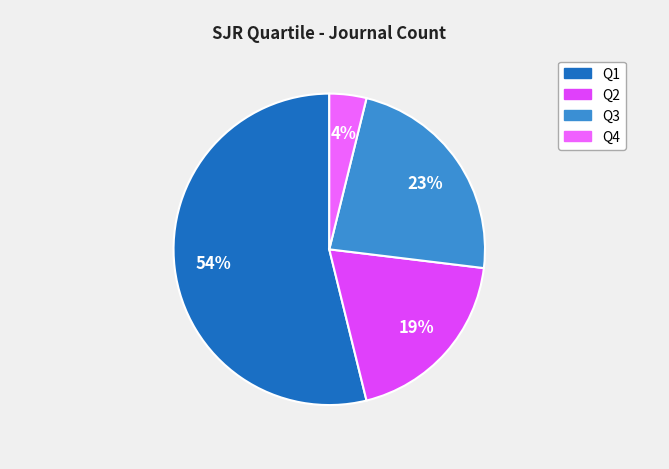

What is the majority slice?

Q1